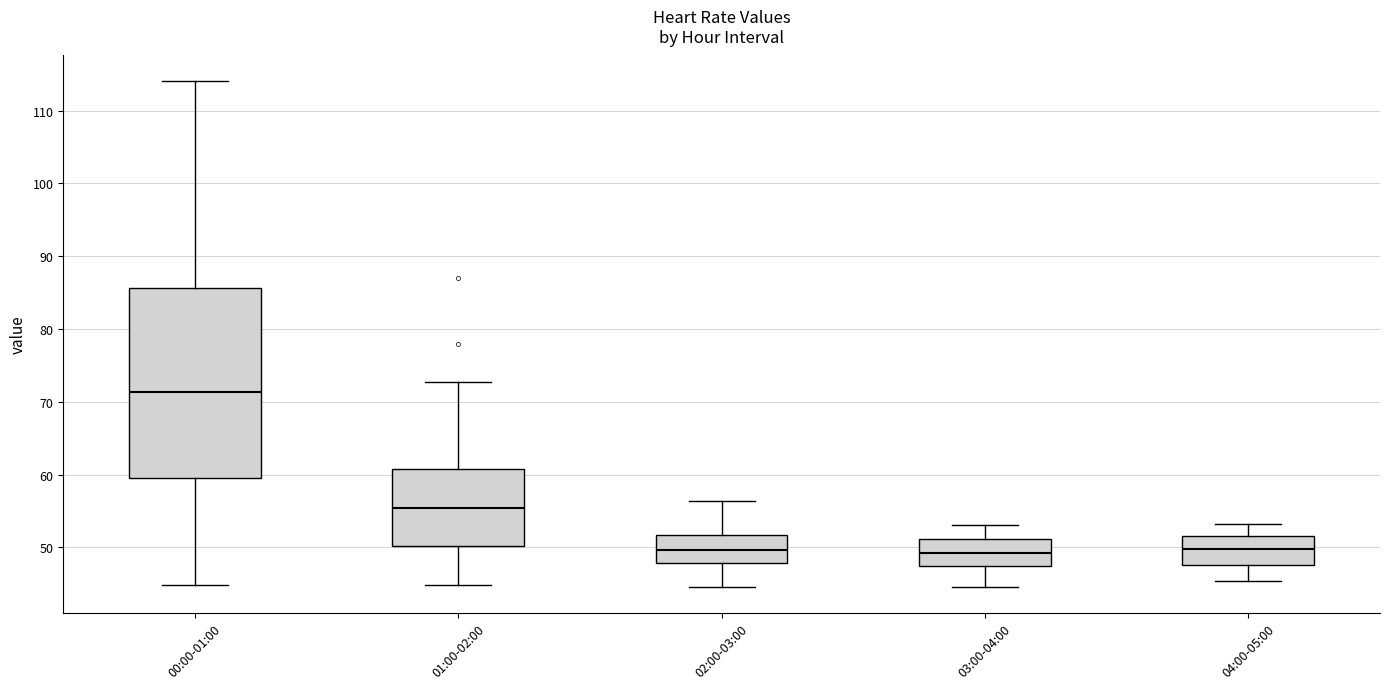

Reading left to right, transcribe this box plot: for each box, give where its median line is, the range the box spans, and where its two whiskers end, as read against the y-axis. The values are not printed on the chart, so give them approximately, as read against the axis.

00:00-01:00: median 71, box 60 to 86, whiskers 45 to 114
01:00-02:00: median 55, box 50 to 61, whiskers 45 to 73
02:00-03:00: median 50, box 48 to 52, whiskers 45 to 56
03:00-04:00: median 49, box 47 to 51, whiskers 45 to 53
04:00-05:00: median 50, box 48 to 52, whiskers 45 to 53